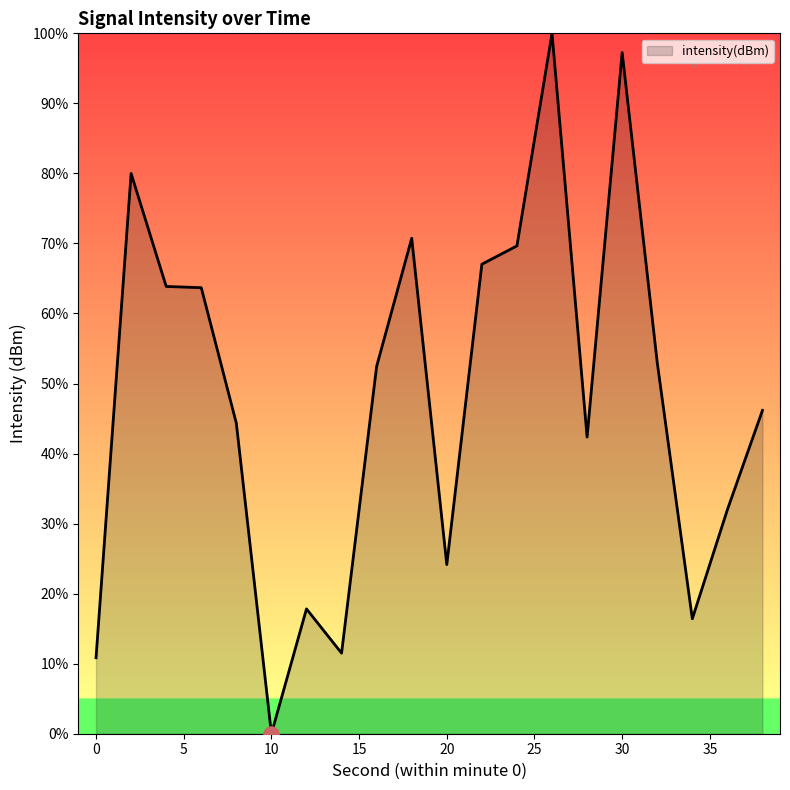

What is the difference between the maximum and minimum values?

100.0